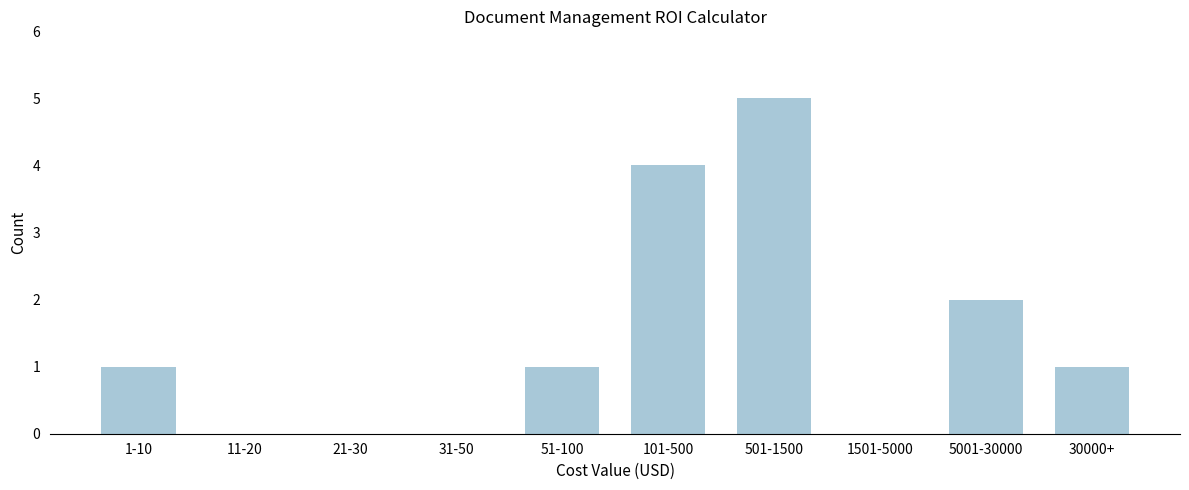

Reading left to right, extract all data points from this chart.

1-10=1	11-20=0	21-30=0	31-50=0	51-100=1	101-500=4	501-1500=5	1501-5000=0	5001-30000=2	30000+=1